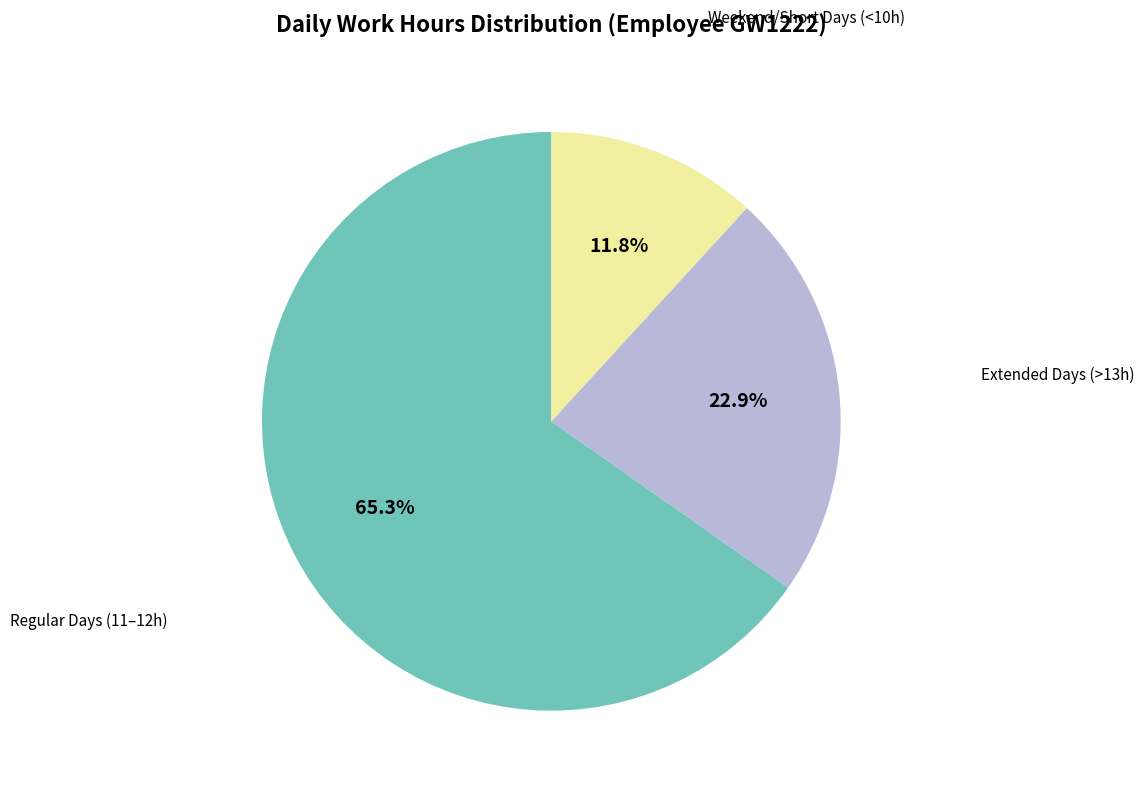

Is there a majority slice in this chart?

Yes